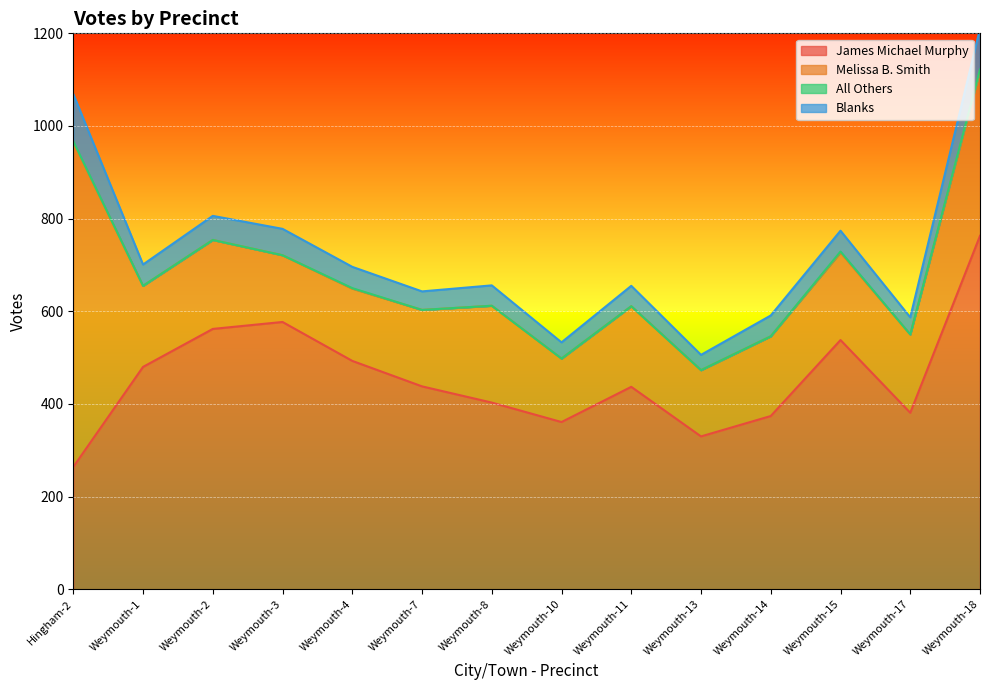

What is the highest value of the Melissa B. Smith series?

701